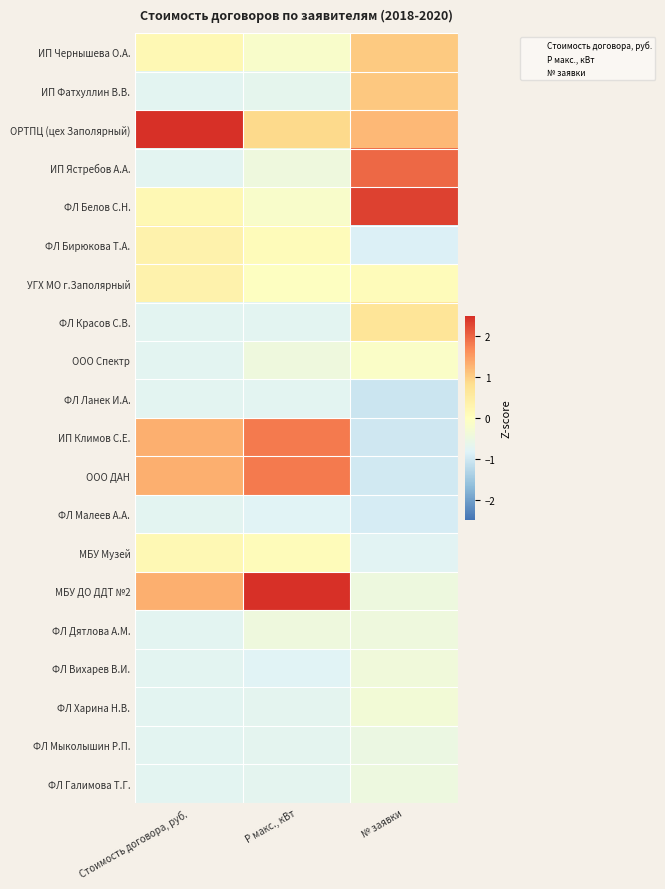

Count the number of data series in this chart.

20